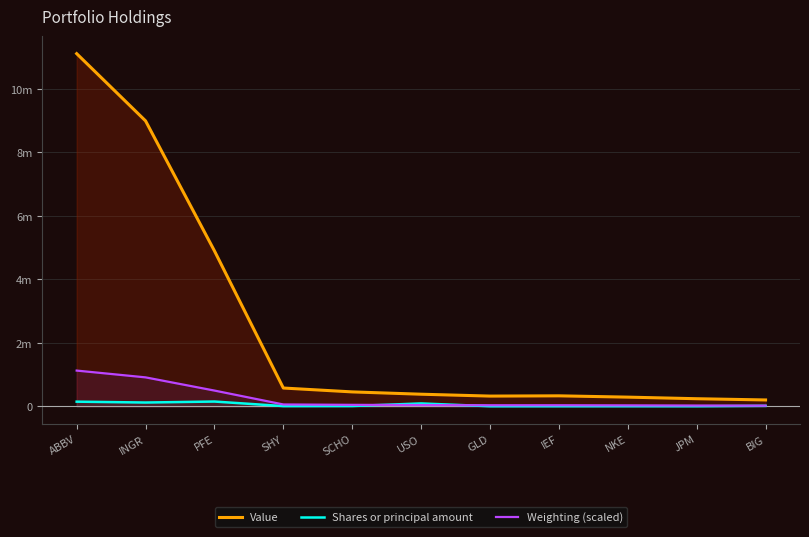

How many lines are shown in the chart?

3